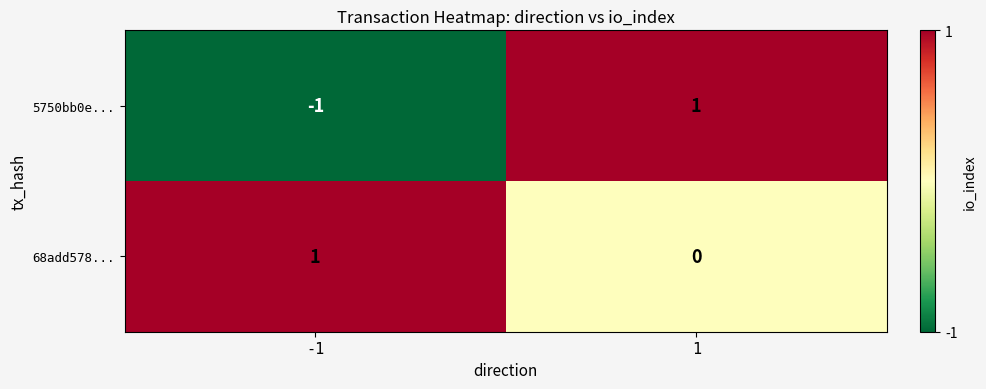

Count the number of data series in this chart.

2